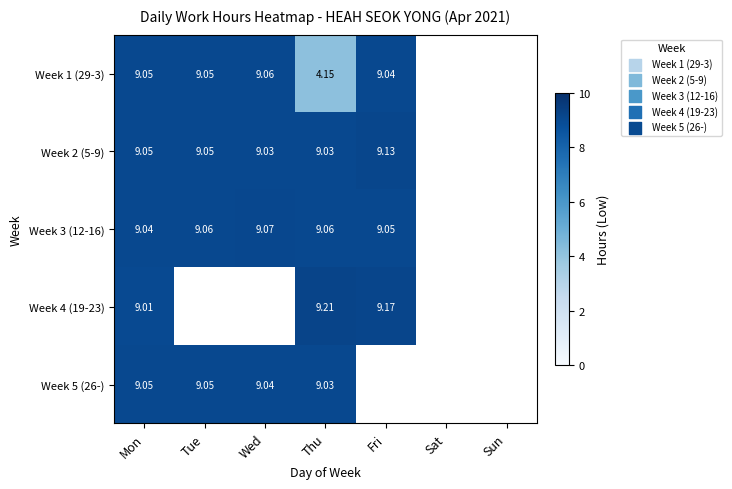

Is the value of Week 2 (5-9) at Thu greater than the value of Week 4 (19-23) at Thu?

No